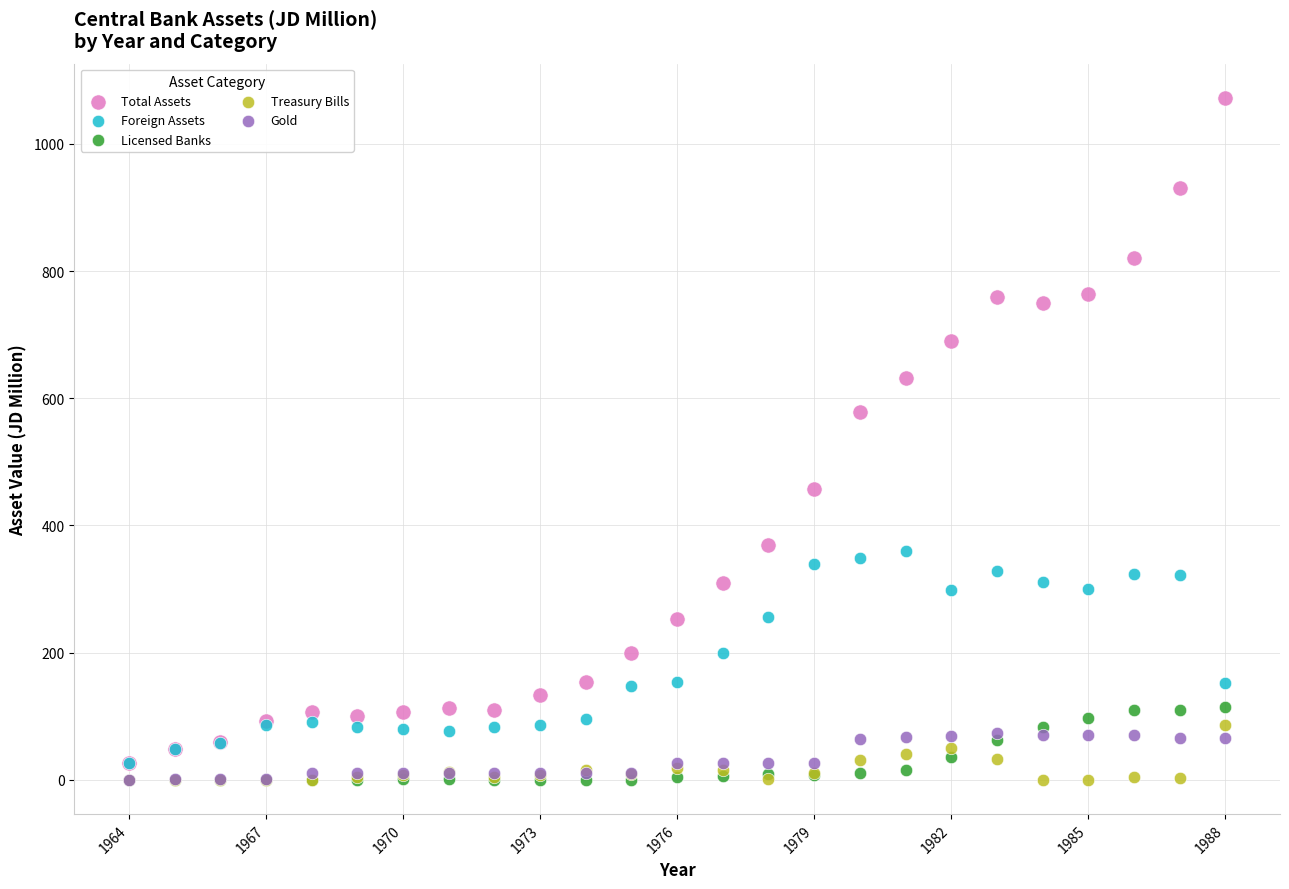

Across all series, what Y value is closest to 536?

578.4